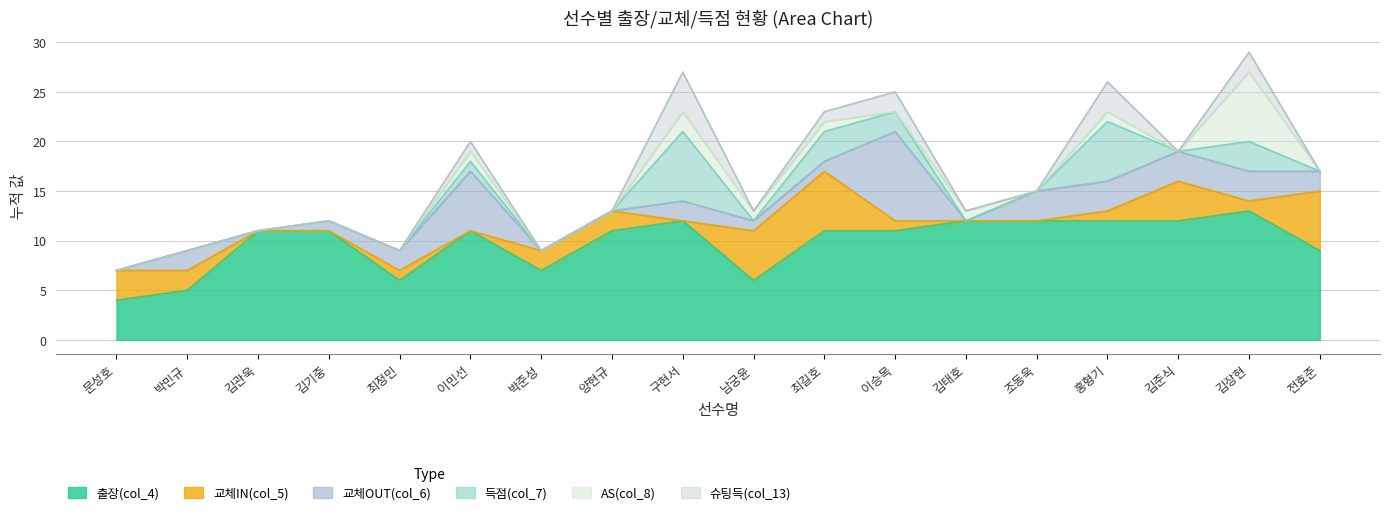

How many series are shown in this chart?

6